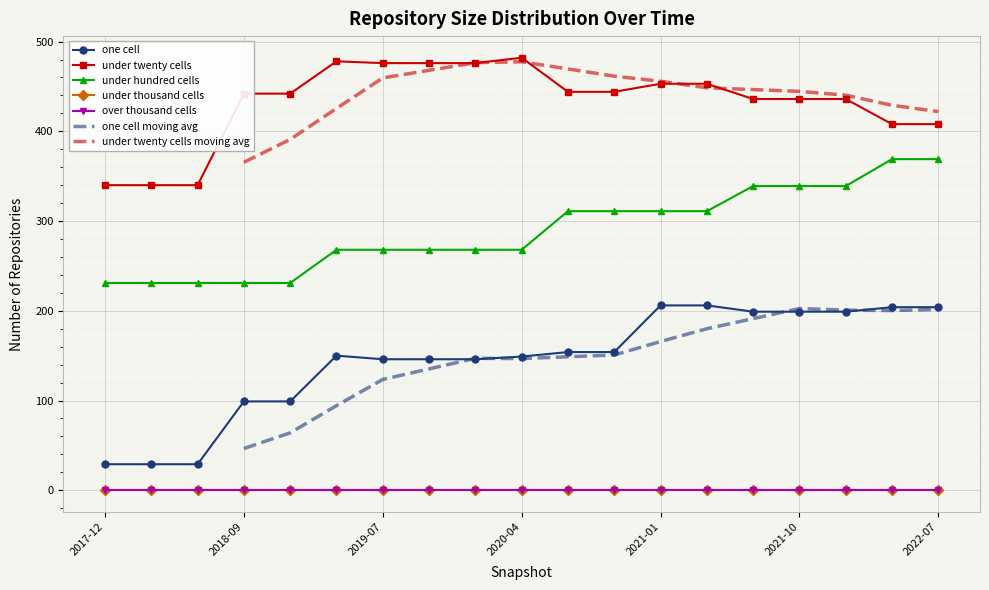

Which series has the largest total across all categories?

under_twenty_cells